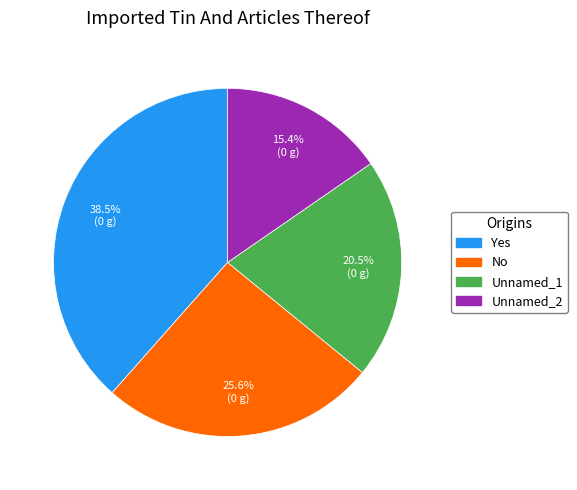

Is there a majority slice in this chart?

No